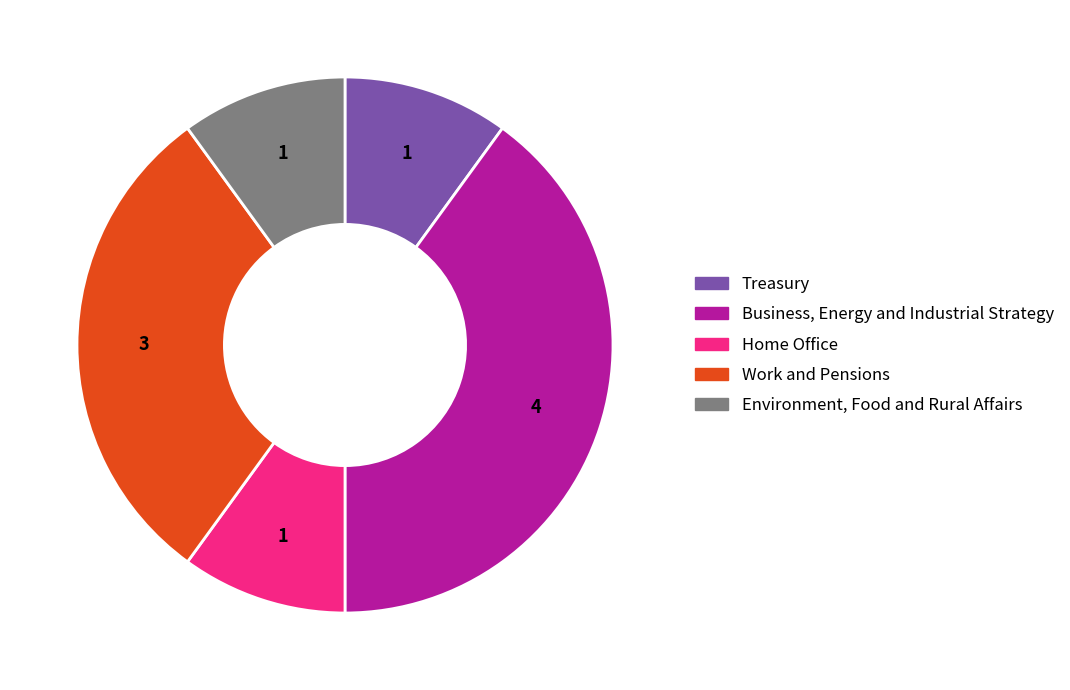

Is the sum of Work and Pensions and Business, Energy and Industrial Strategy greater than half?

Yes